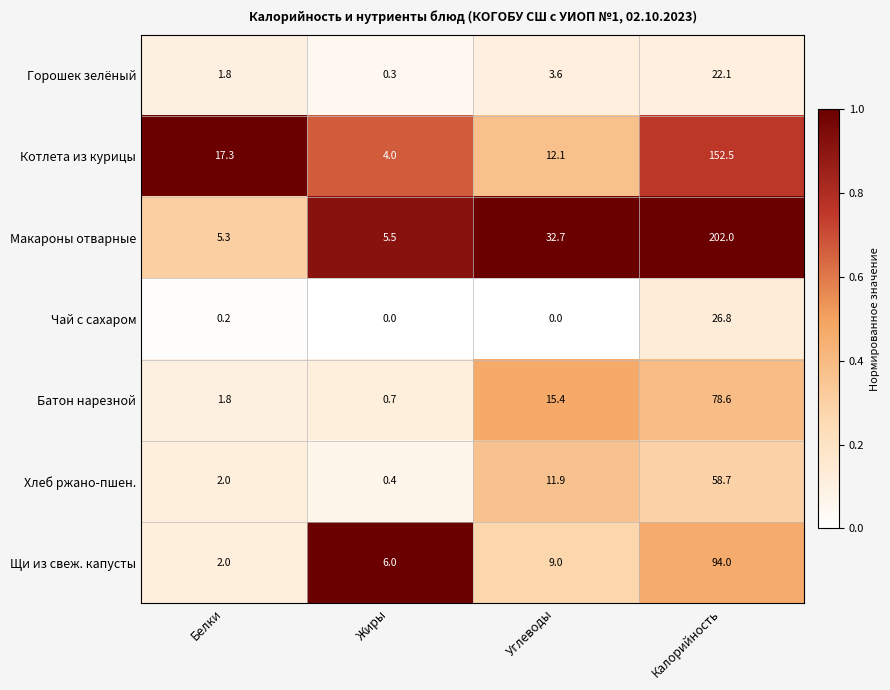

Between Жиры and Калорийность, which series saw the biggest shift?

Макароны отварные